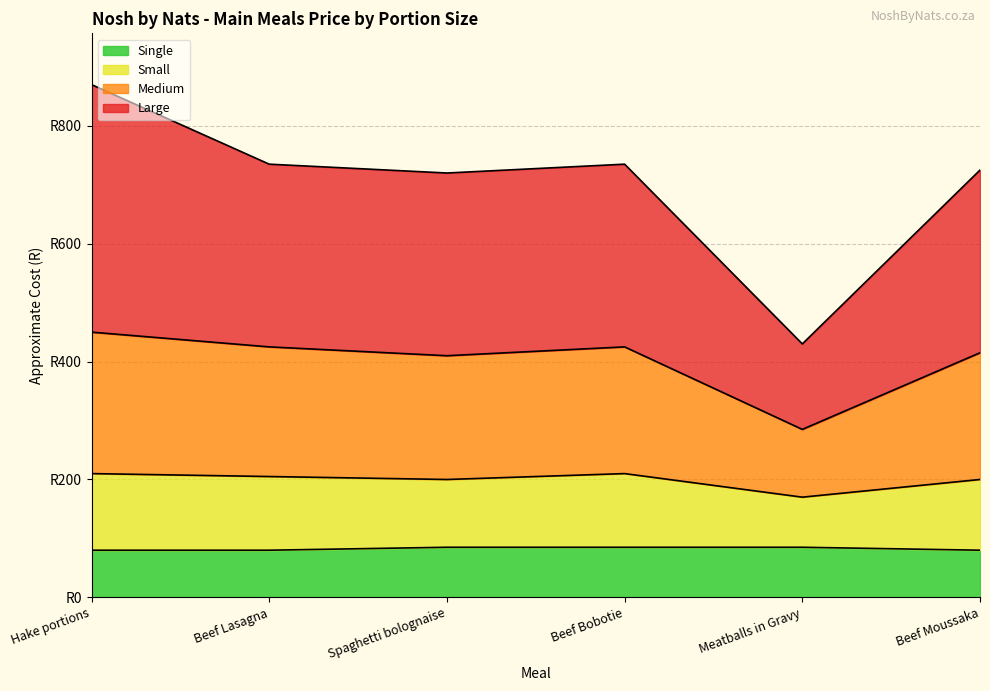

Is the value of Single at Beef Bobotie greater than the value of Medium at Spaghetti bolognaise?

No